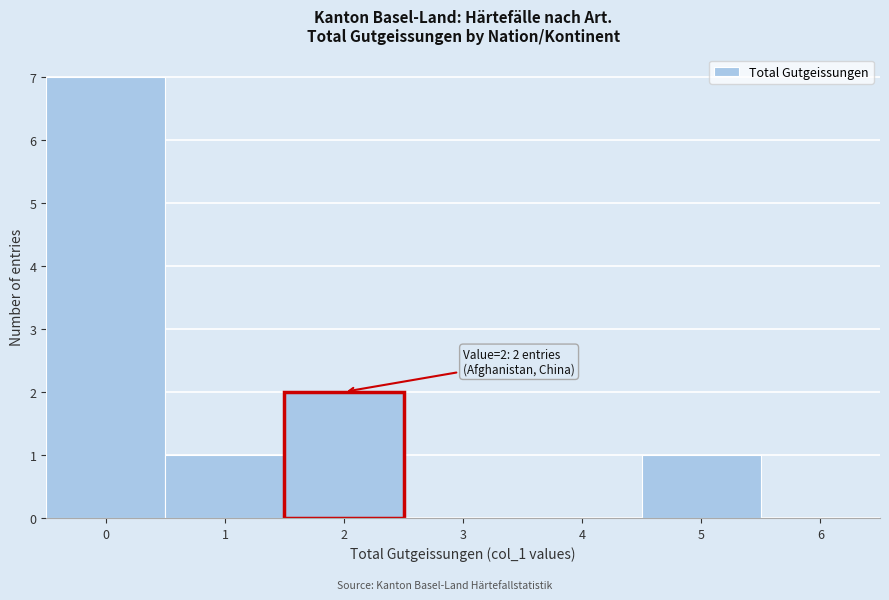

Over which range of the x-axis is the bar tallest?

-0.5 to 0.5